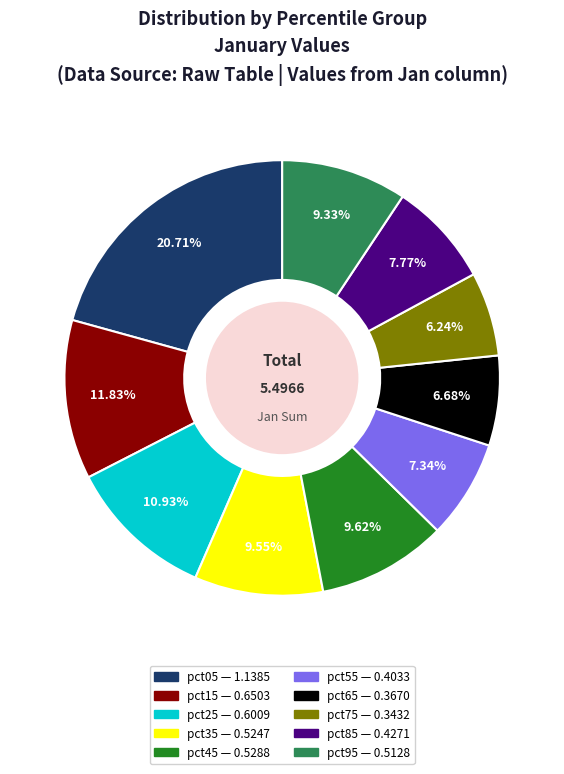

Does any single category account for the majority?

No